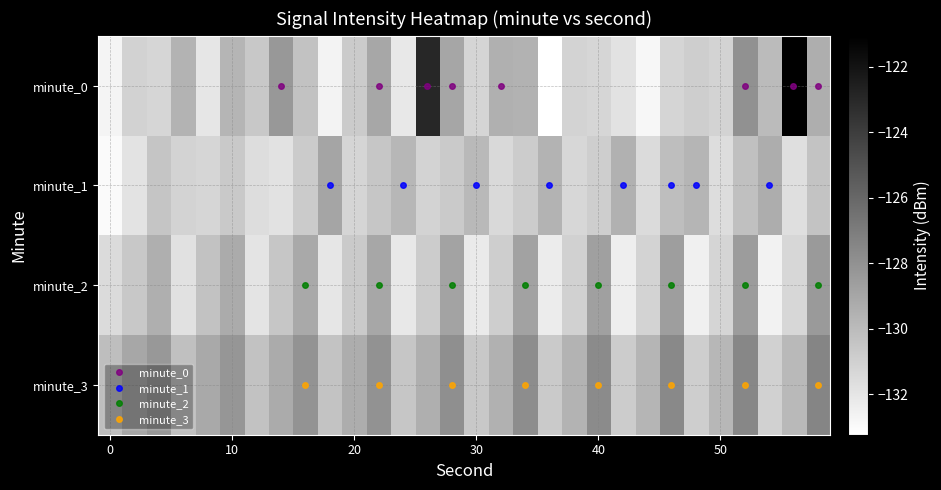

At which label does 1 first exceed -130?

18